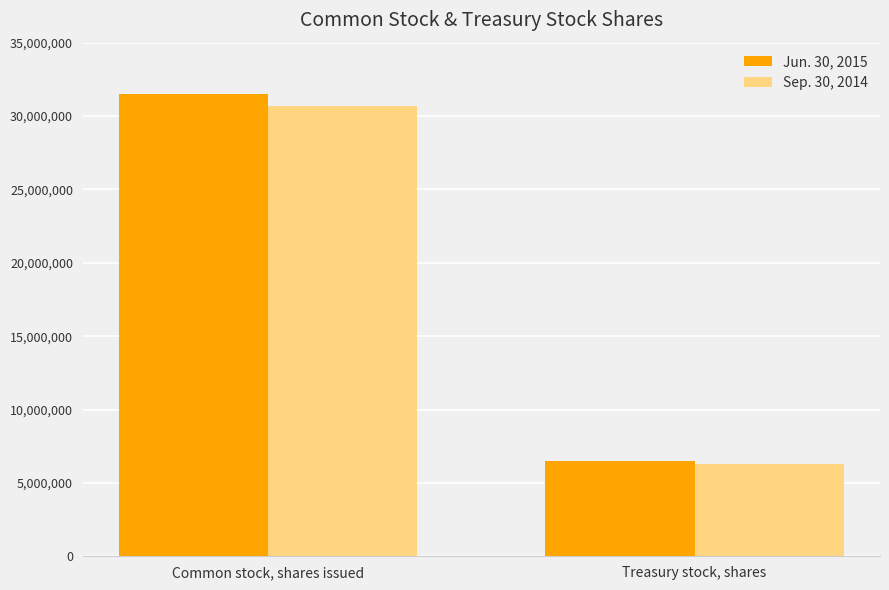

At which label does Jun. 30, 2015 reach its minimum?

Treasury stock, shares